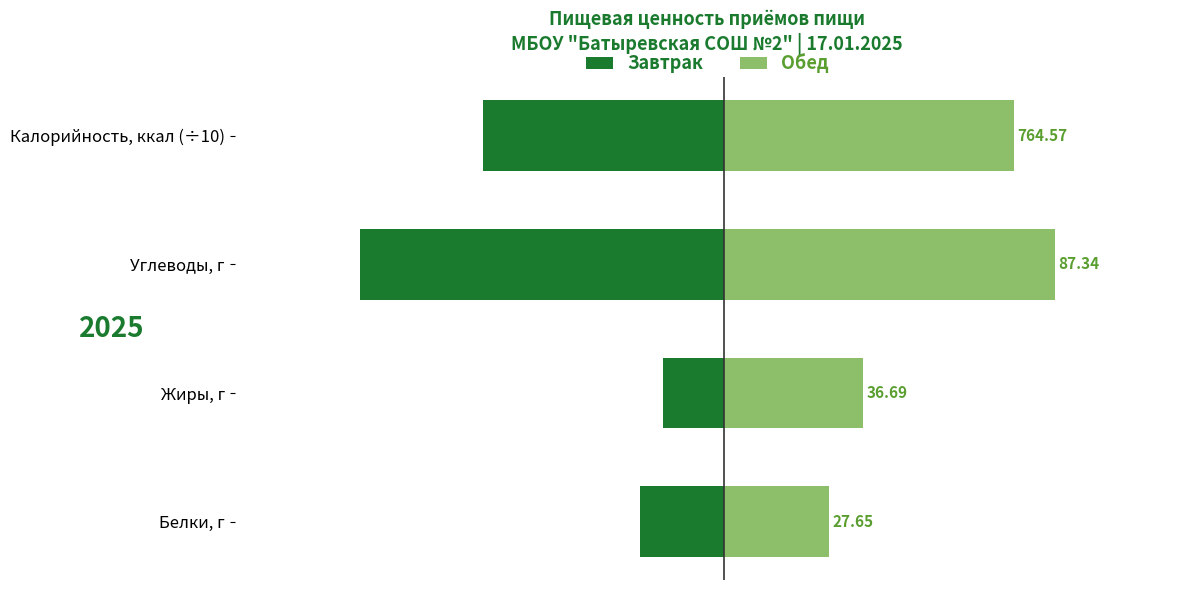

What is the smallest value displayed?

-96.0